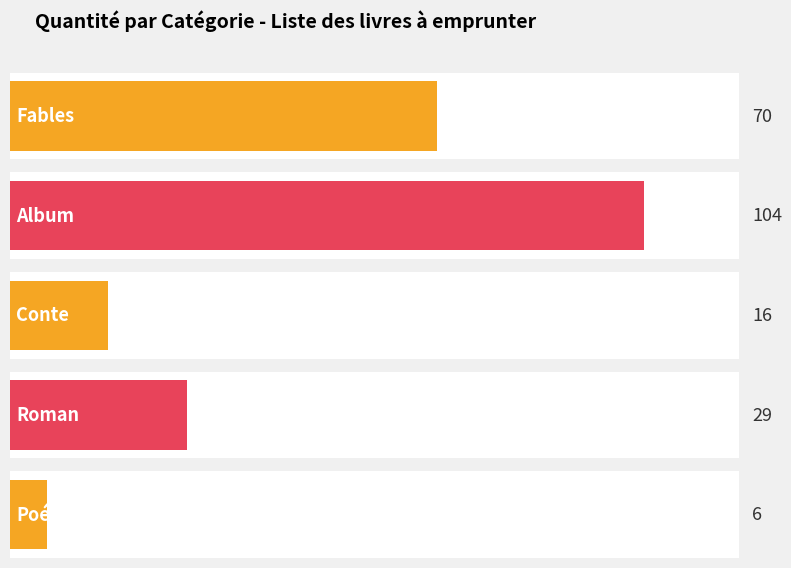

Is the value of Quantité par Catégorie at Fables greater than the value of Nombre de titres at Conte (Broca)?

Yes